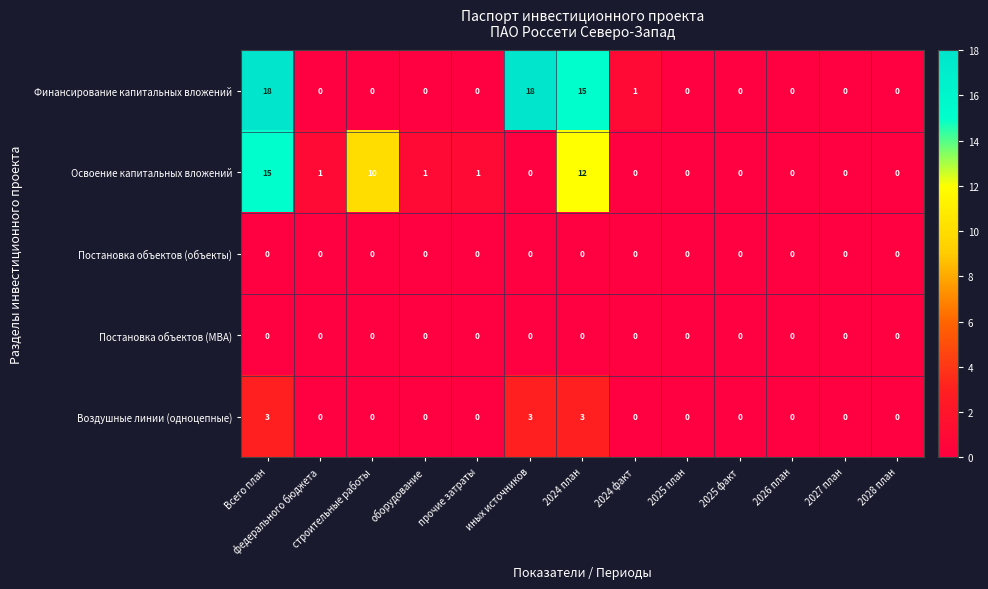

At which category is the sum across all series the highest?

Всего план